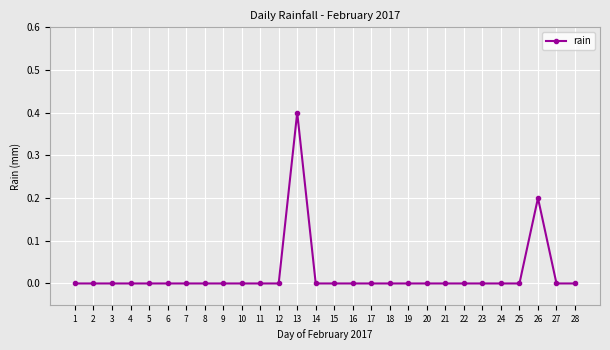

Reading right to left, extract all data points from this chart.

28=0.0	27=0.0	26=0.2	25=0.0	24=0.0	23=0.0	22=0.0	21=0.0	20=0.0	19=0.0	18=0.0	17=0.0	16=0.0	15=0.0	14=0.0	13=0.4	12=0.0	11=0.0	10=0.0	9=0.0	8=0.0	7=0.0	6=0.0	5=0.0	4=0.0	3=0.0	2=0.0	1=0.0